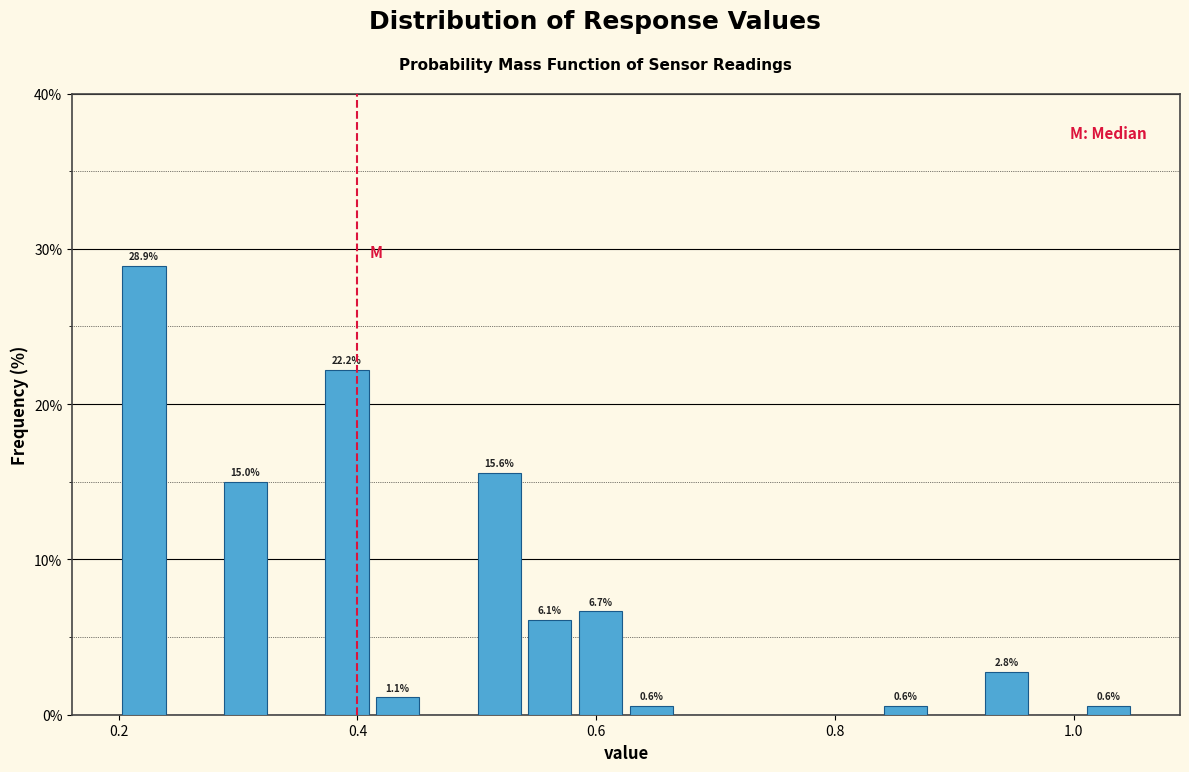

Around what value on the x-axis is the tallest bar? Give the approximate position of its centre, as read against the axis.

0.22